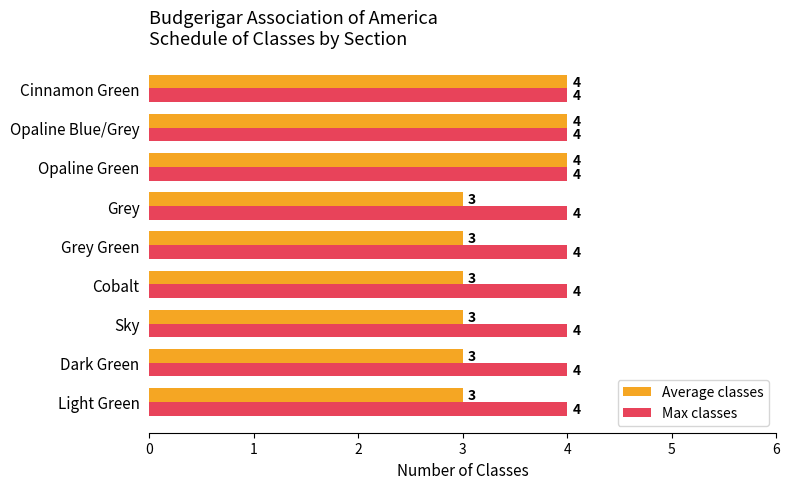

Which series has the widest spread of values?

Average classes